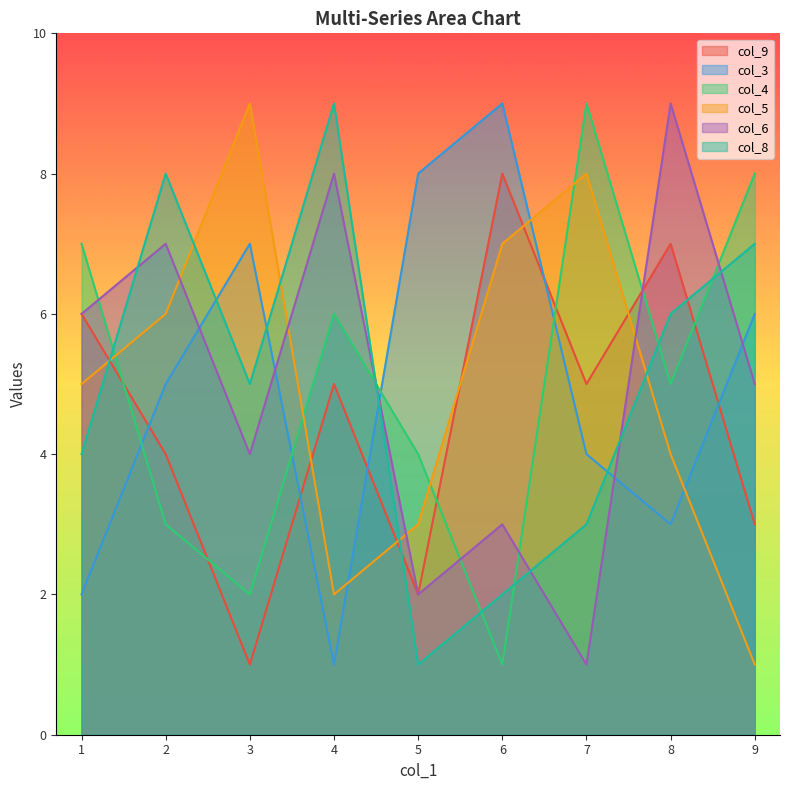

Is the value of col_6 at 7 greater than the value of col_9 at 1?

No